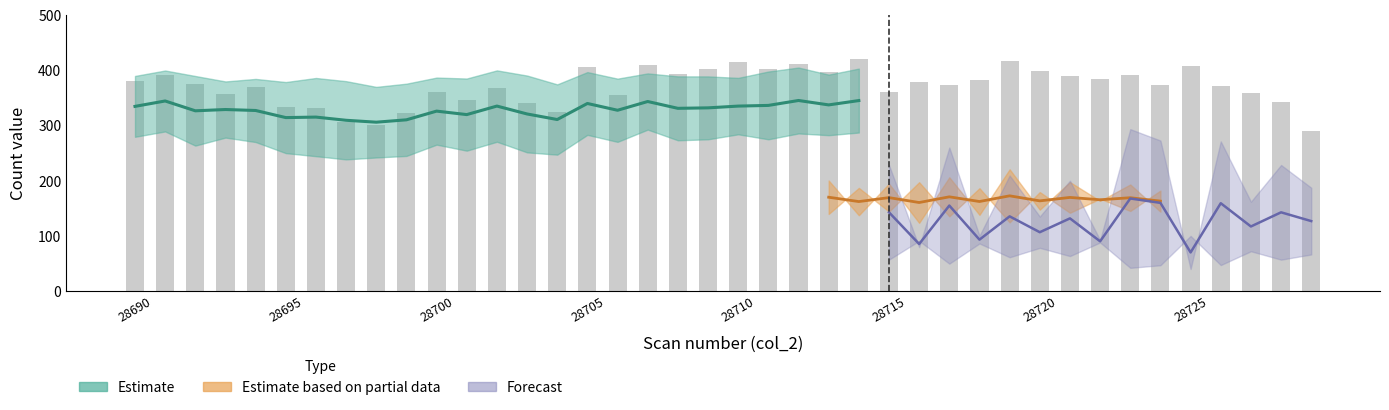

At which label does the data first exceed 375?

28690